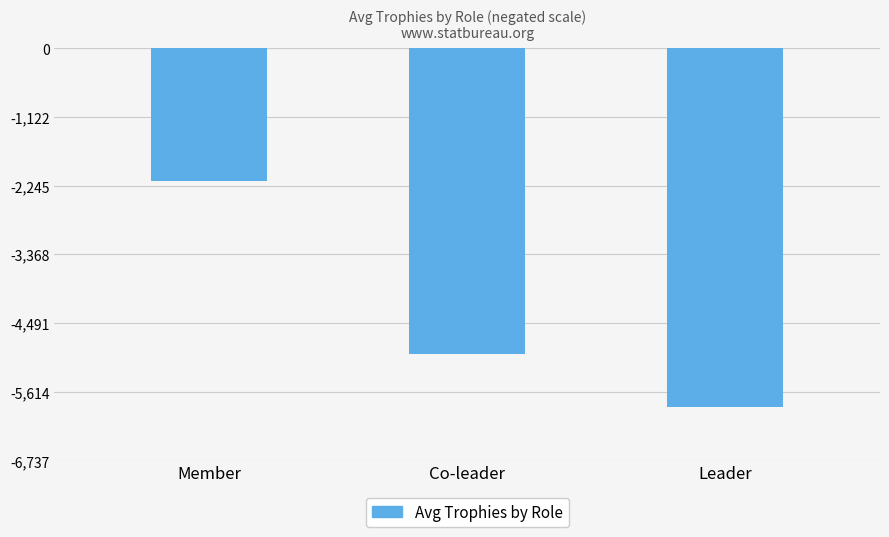

Are the bars horizontal?

No